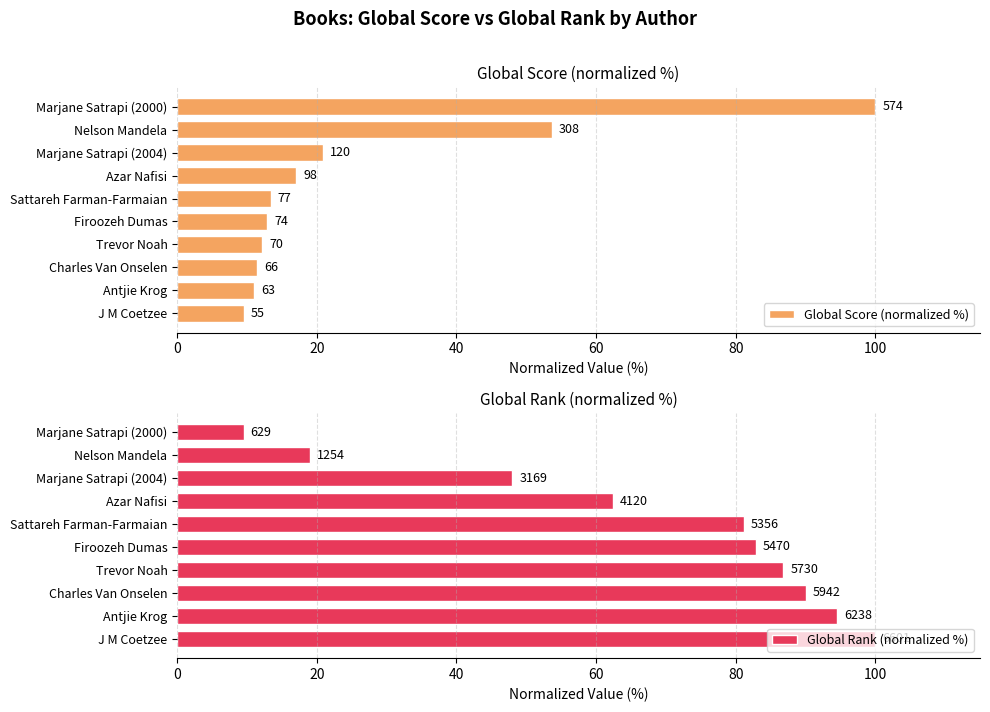

Rank the series at J M Coetzee from lowest to highest value.

Global Score (normalized %), Global Rank (normalized %)